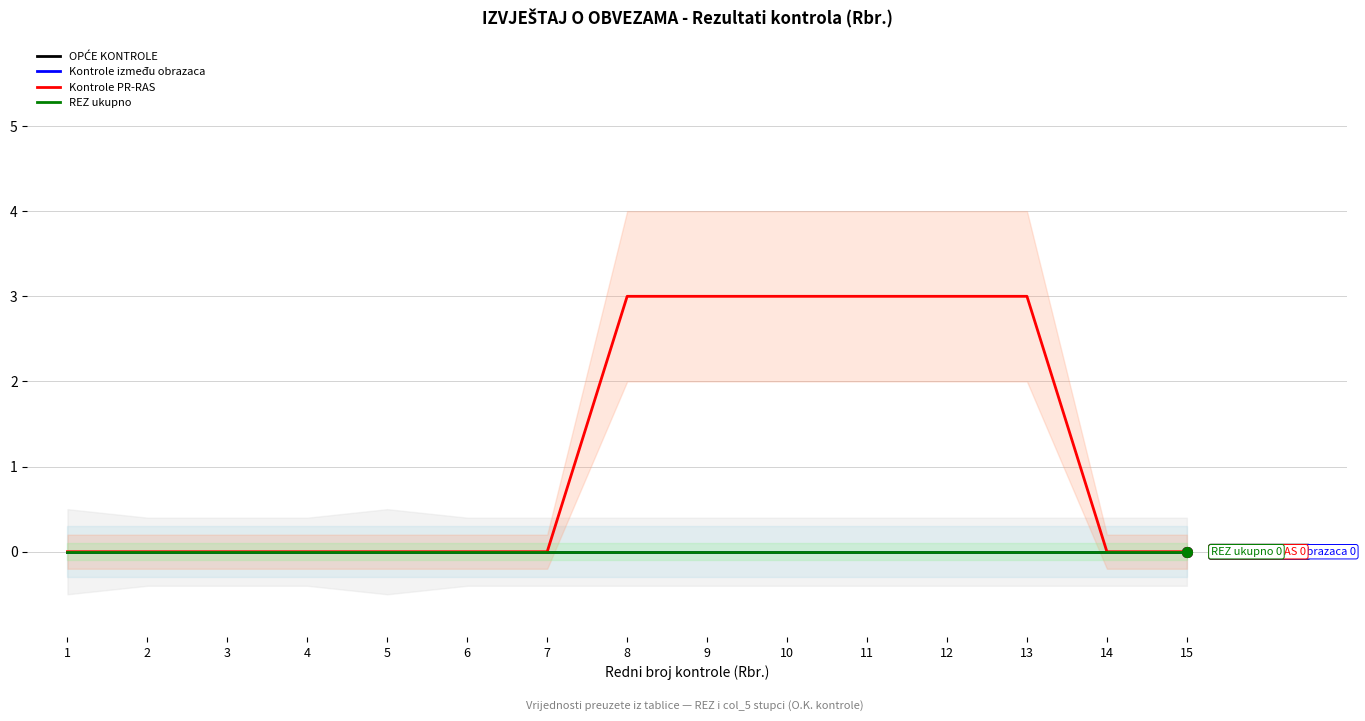

At 9, list the series in order from smallest to largest.

OPĆE KONTROLE, Kontrole između obrazaca, REZ ukupno, Kontrole PR-RAS